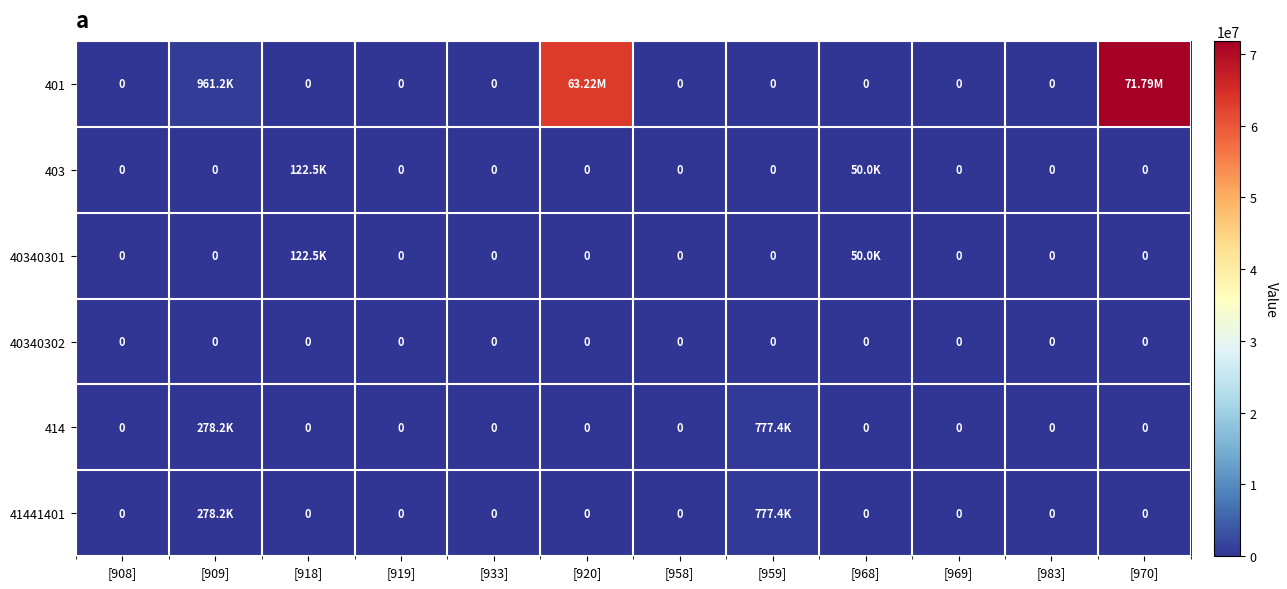

What is the difference between the second highest and second lowest values in the 414 series?

278184.4